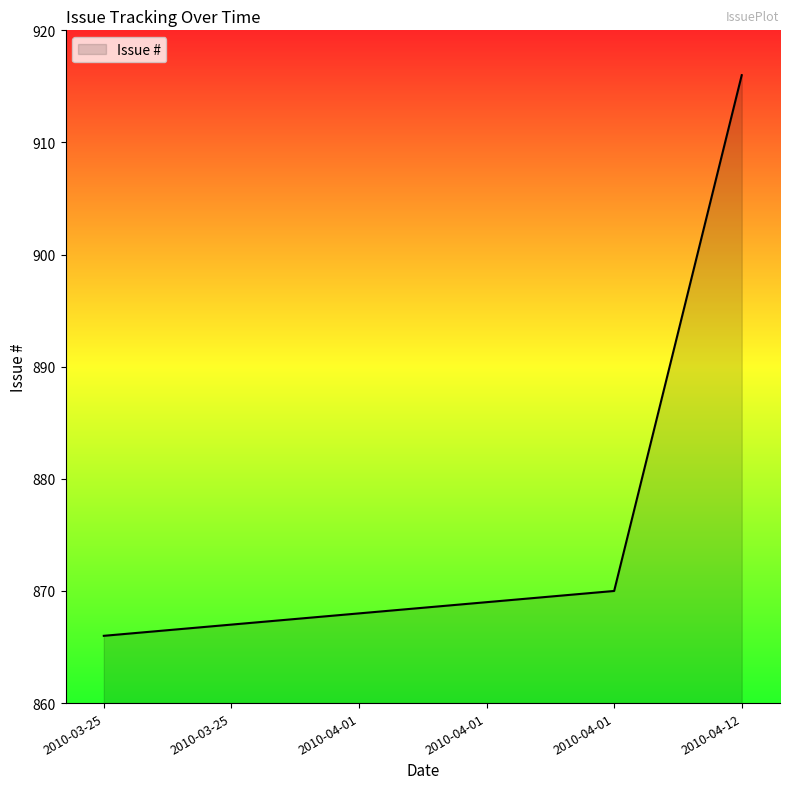

Rank the categories by value from lowest to highest.

2010-03-25, 2010-03-25, 2010-04-01, 2010-04-01, 2010-04-01, 2010-04-12